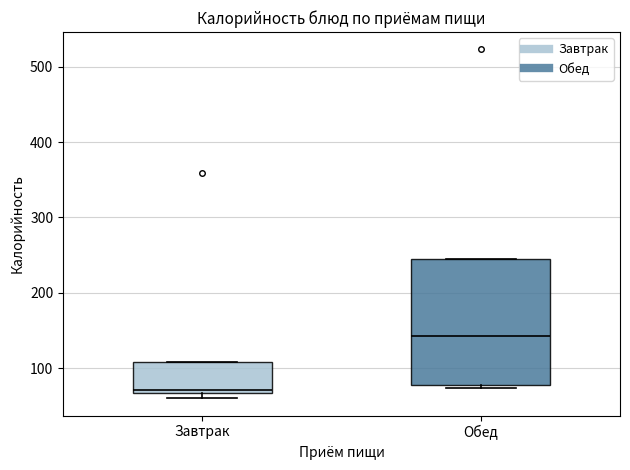

Which box has the lowest median line?

Завтрак